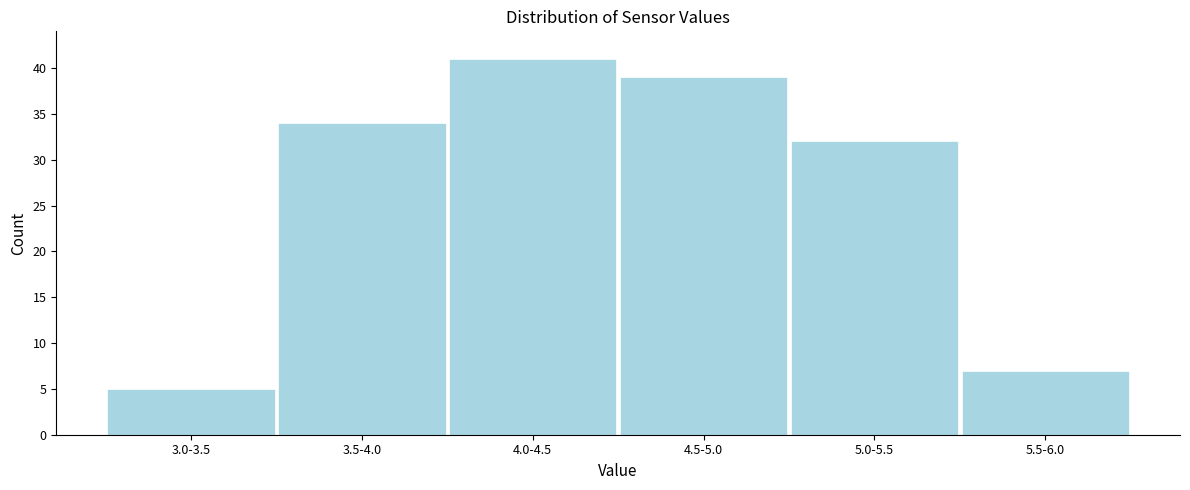

Reading right to left, extract all data points from this chart.

5.5-6.0=7	5.0-5.5=32	4.5-5.0=39	4.0-4.5=41	3.5-4.0=34	3.0-3.5=5